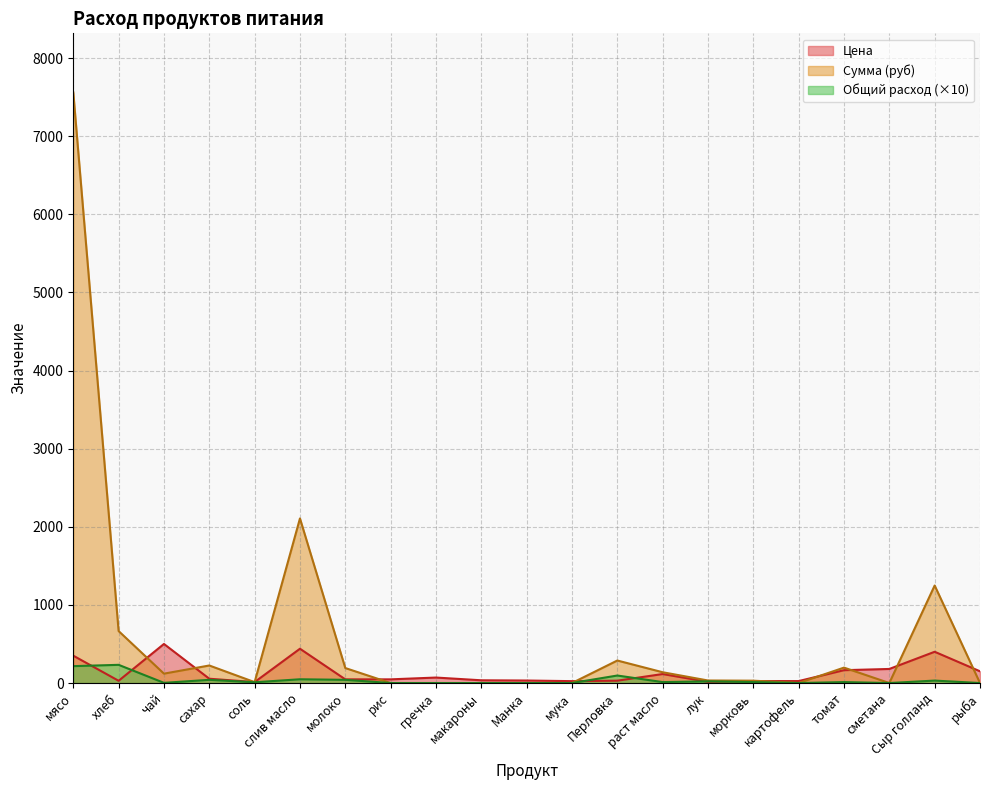

How many series are shown in this chart?

3